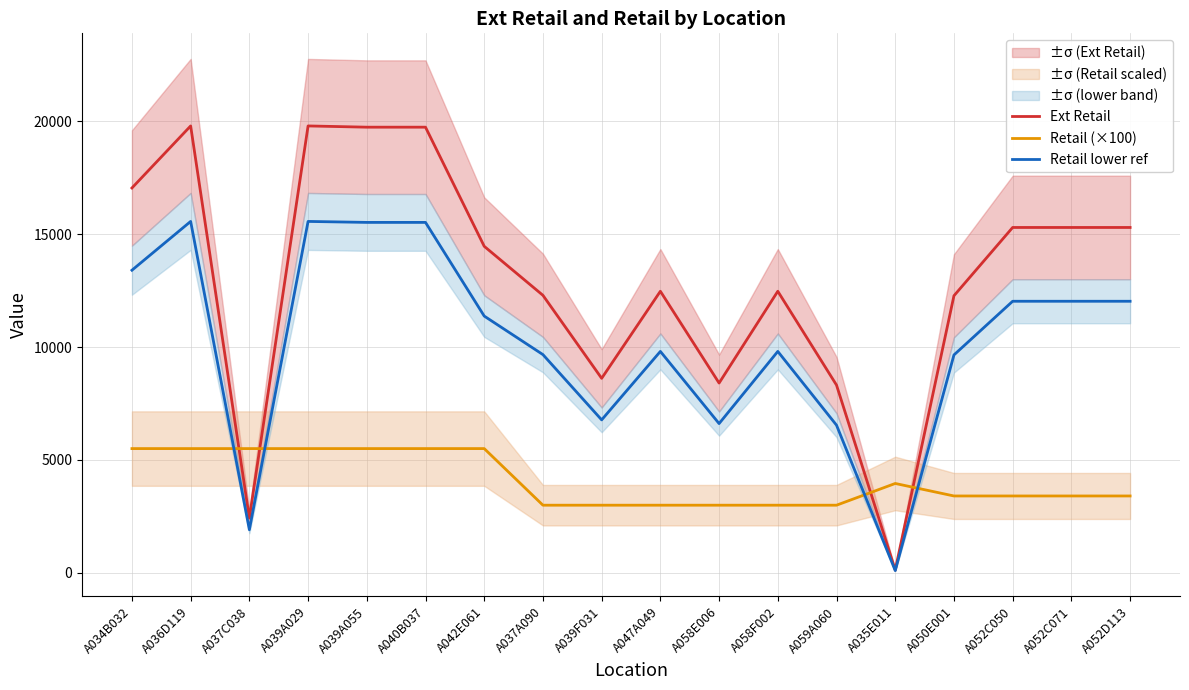

How many lines are shown in the chart?

3